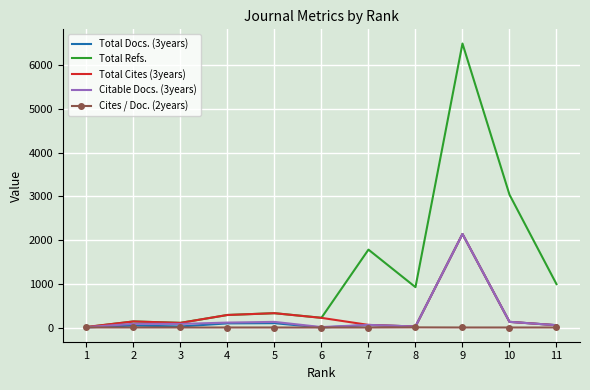

Which series has the largest range (max minus min)?

Total Refs.